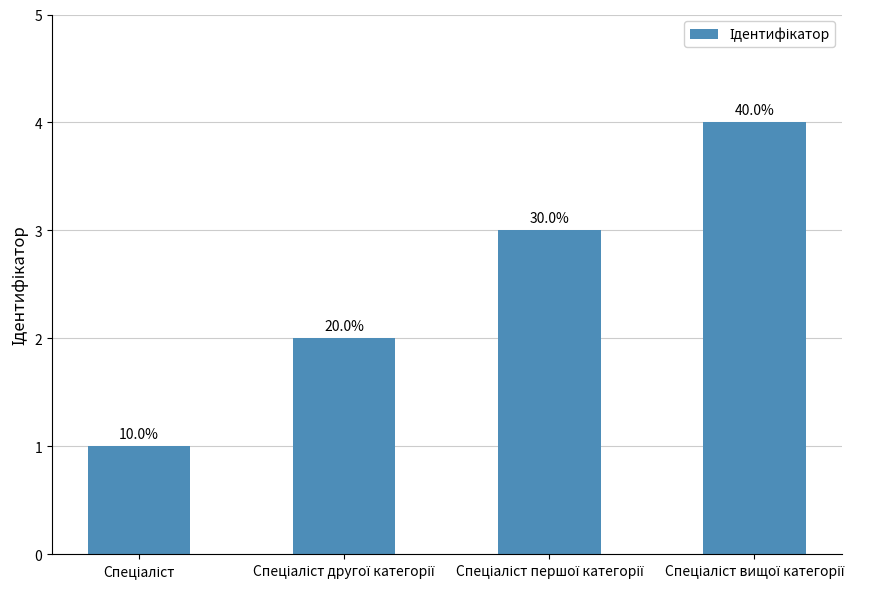

Are the bars grouped side by side (vs. stacked)?

No